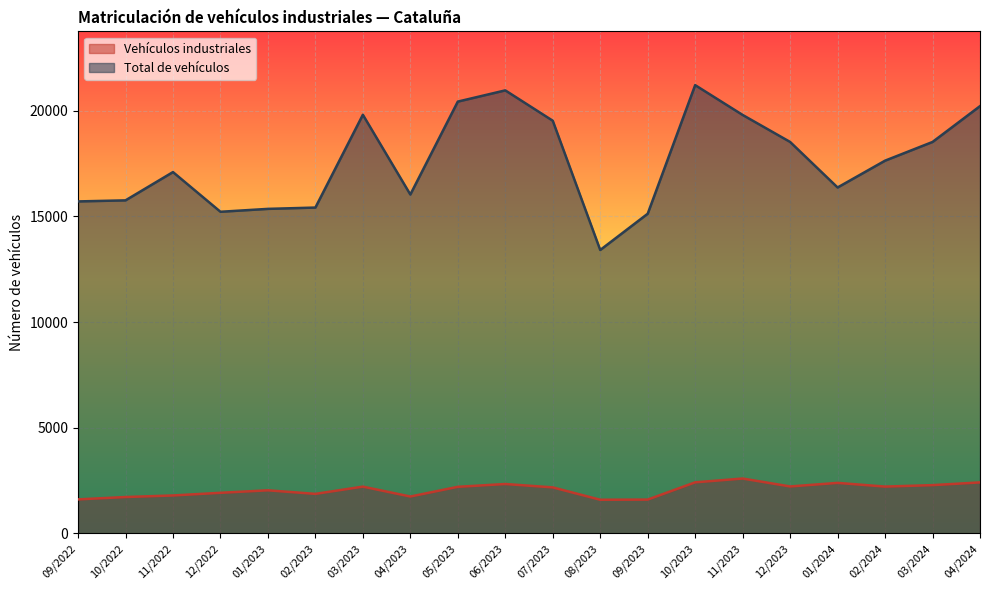

What is the maximum value shown in the chart?

21211